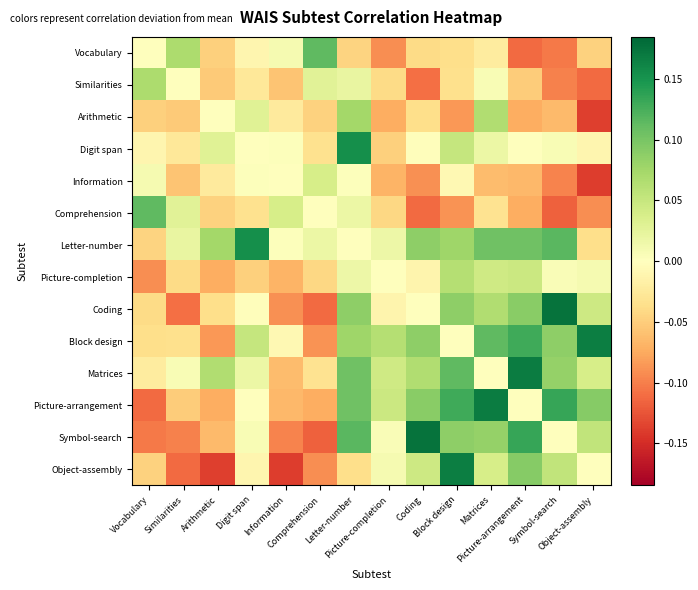

Reading left to right, list all the values displayed in this chart.

Vocabulary: Vocabulary=0.0	Similarities=0.1	Arithmetic=-0.0	Digit span=-0.0	Information=0.0	Comprehension=0.1	Letter-number=-0.0	Picture-completion=-0.1	Coding=-0.0	Block design=-0.0	Matrices=-0.0	Picture-arrangement=-0.1	Symbol-search=-0.1	Object-assembly=-0.0
Similarities: Vocabulary=0.1	Similarities=0.0	Arithmetic=-0.1	Digit span=-0.0	Information=-0.1	Comprehension=0.0	Letter-number=0.0	Picture-completion=-0.0	Coding=-0.1	Block design=-0.0	Matrices=0.0	Picture-arrangement=-0.1	Symbol-search=-0.1	Object-assembly=-0.1
Arithmetic: Vocabulary=-0.0	Similarities=-0.1	Arithmetic=0.0	Digit span=0.0	Information=-0.0	Comprehension=-0.0	Letter-number=0.1	Picture-completion=-0.1	Coding=-0.0	Block design=-0.1	Matrices=0.1	Picture-arrangement=-0.1	Symbol-search=-0.1	Object-assembly=-0.1
Digit span: Vocabulary=-0.0	Similarities=-0.0	Arithmetic=0.0	Digit span=0.0	Information=0.0	Comprehension=-0.0	Letter-number=0.2	Picture-completion=-0.0	Coding=-0.0	Block design=0.1	Matrices=0.0	Picture-arrangement=-0.0	Symbol-search=0.0	Object-assembly=-0.0
Information: Vocabulary=0.0	Similarities=-0.1	Arithmetic=-0.0	Digit span=0.0	Information=0.0	Comprehension=0.0	Letter-number=0.0	Picture-completion=-0.1	Coding=-0.1	Block design=-0.0	Matrices=-0.1	Picture-arrangement=-0.1	Symbol-search=-0.1	Object-assembly=-0.1
Comprehension: Vocabulary=0.1	Similarities=0.0	Arithmetic=-0.0	Digit span=-0.0	Information=0.0	Comprehension=0.0	Letter-number=0.0	Picture-completion=-0.0	Coding=-0.1	Block design=-0.1	Matrices=-0.0	Picture-arrangement=-0.1	Symbol-search=-0.1	Object-assembly=-0.1
Letter-number: Vocabulary=-0.0	Similarities=0.0	Arithmetic=0.1	Digit span=0.2	Information=0.0	Comprehension=0.0	Letter-number=0.0	Picture-completion=0.0	Coding=0.1	Block design=0.1	Matrices=0.1	Picture-arrangement=0.1	Symbol-search=0.1	Object-assembly=-0.0
Picture-completion: Vocabulary=-0.1	Similarities=-0.0	Arithmetic=-0.1	Digit span=-0.0	Information=-0.1	Comprehension=-0.0	Letter-number=0.0	Picture-completion=0.0	Coding=-0.0	Block design=0.1	Matrices=0.0	Picture-arrangement=0.0	Symbol-search=0.0	Object-assembly=0.0
Coding: Vocabulary=-0.0	Similarities=-0.1	Arithmetic=-0.0	Digit span=-0.0	Information=-0.1	Comprehension=-0.1	Letter-number=0.1	Picture-completion=-0.0	Coding=0.0	Block design=0.1	Matrices=0.1	Picture-arrangement=0.1	Symbol-search=0.2	Object-assembly=0.0
Block design: Vocabulary=-0.0	Similarities=-0.0	Arithmetic=-0.1	Digit span=0.1	Information=-0.0	Comprehension=-0.1	Letter-number=0.1	Picture-completion=0.1	Coding=0.1	Block design=0.0	Matrices=0.1	Picture-arrangement=0.1	Symbol-search=0.1	Object-assembly=0.2
Matrices: Vocabulary=-0.0	Similarities=0.0	Arithmetic=0.1	Digit span=0.0	Information=-0.1	Comprehension=-0.0	Letter-number=0.1	Picture-completion=0.0	Coding=0.1	Block design=0.1	Matrices=0.0	Picture-arrangement=0.2	Symbol-search=0.1	Object-assembly=0.0
Picture-arrangement: Vocabulary=-0.1	Similarities=-0.1	Arithmetic=-0.1	Digit span=-0.0	Information=-0.1	Comprehension=-0.1	Letter-number=0.1	Picture-completion=0.0	Coding=0.1	Block design=0.1	Matrices=0.2	Picture-arrangement=0.0	Symbol-search=0.1	Object-assembly=0.1
Symbol-search: Vocabulary=-0.1	Similarities=-0.1	Arithmetic=-0.1	Digit span=0.0	Information=-0.1	Comprehension=-0.1	Letter-number=0.1	Picture-completion=0.0	Coding=0.2	Block design=0.1	Matrices=0.1	Picture-arrangement=0.1	Symbol-search=0.0	Object-assembly=0.1
Object-assembly: Vocabulary=-0.0	Similarities=-0.1	Arithmetic=-0.1	Digit span=-0.0	Information=-0.1	Comprehension=-0.1	Letter-number=-0.0	Picture-completion=0.0	Coding=0.0	Block design=0.2	Matrices=0.0	Picture-arrangement=0.1	Symbol-search=0.1	Object-assembly=0.0